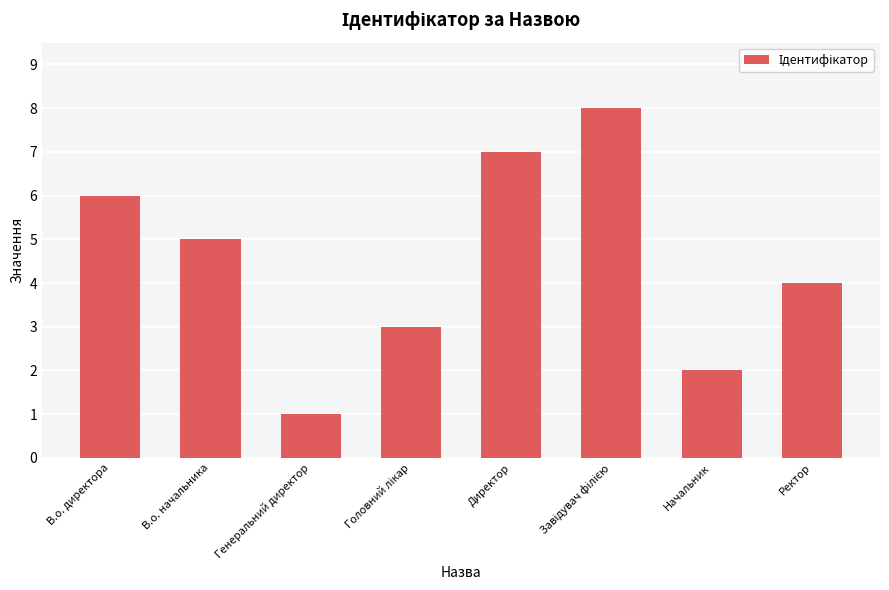

Is it true that the value at Директор is 7?

True